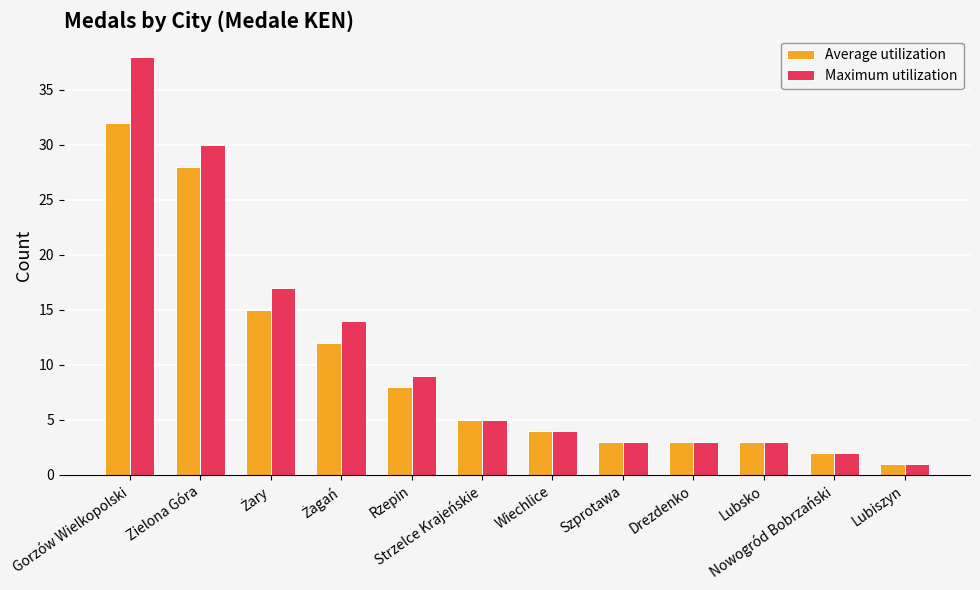

What is the total value across all series at Lubsko?

6